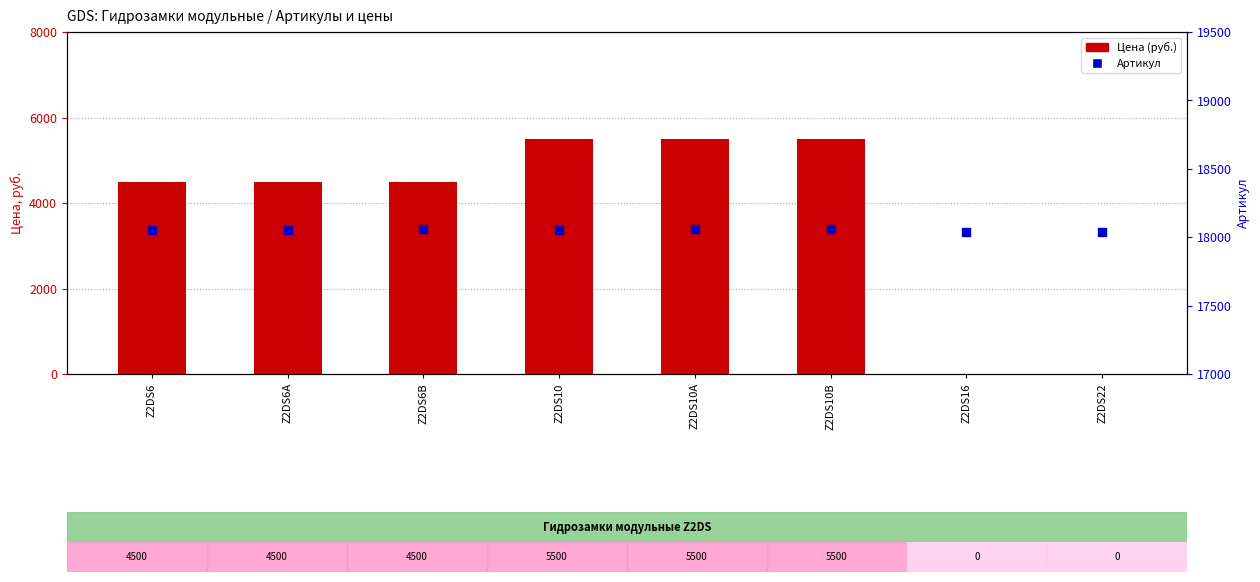

What is the total value across all series at Z2DS16?

18036